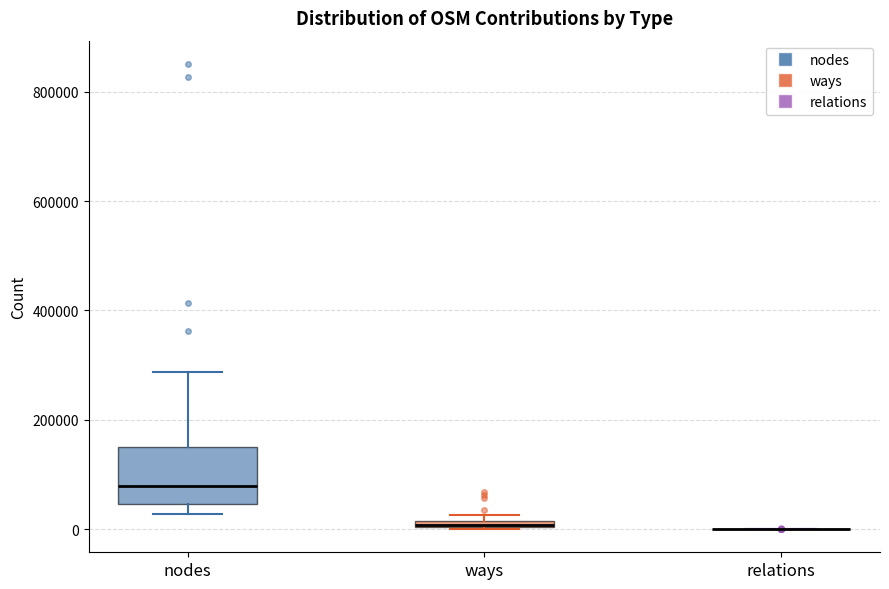

Comparing the boxes themselves (not the whiskers), which one is the tallest?

nodes